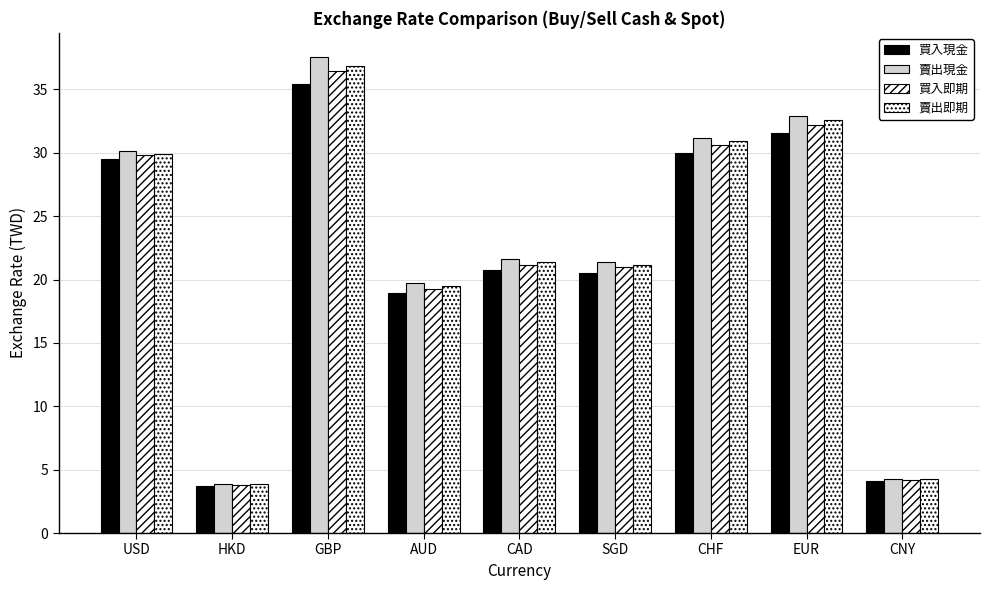

How many distinct data groups are displayed?

4